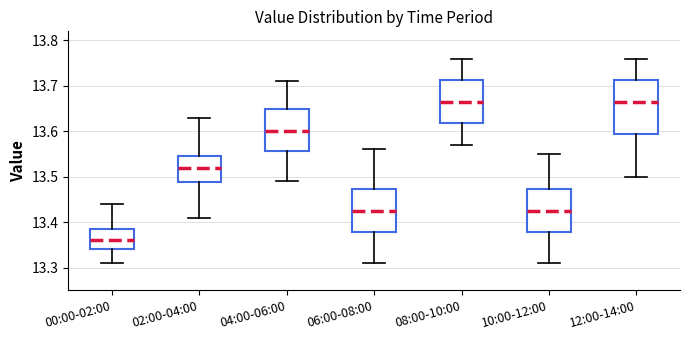

Reading left to right, read every box against the y-axis: the position of its median line, the range the box covers, and the ends of its whiskers. The values are not printed on the chart, so give them approximately, as read against the axis.

00:00-02:00: median 13.36, box 13.34 to 13.39, whiskers 13.31 to 13.44
02:00-04:00: median 13.52, box 13.49 to 13.55, whiskers 13.41 to 13.63
04:00-06:00: median 13.60, box 13.56 to 13.65, whiskers 13.49 to 13.71
06:00-08:00: median 13.43, box 13.38 to 13.47, whiskers 13.31 to 13.56
08:00-10:00: median 13.67, box 13.62 to 13.71, whiskers 13.57 to 13.76
10:00-12:00: median 13.43, box 13.38 to 13.47, whiskers 13.31 to 13.55
12:00-14:00: median 13.67, box 13.60 to 13.71, whiskers 13.50 to 13.76